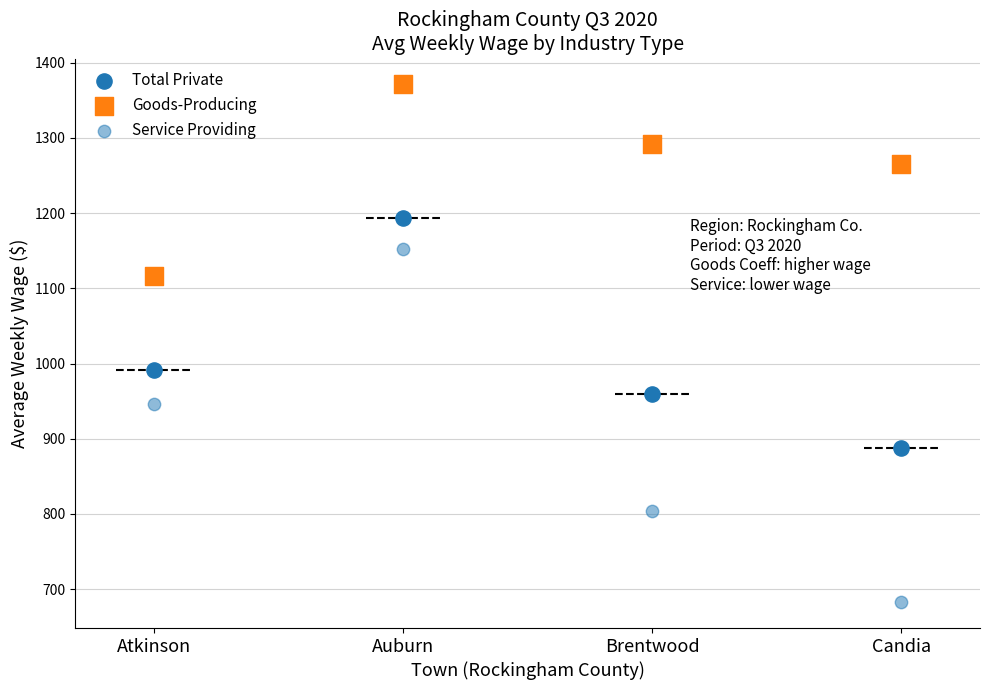

How many data points are displayed?

12